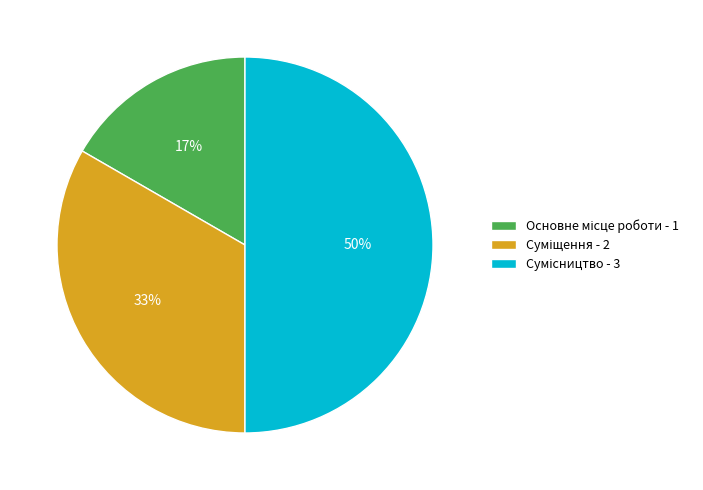

To the nearest percent, what is the difference between the largest and smallest slice percentages?

33%